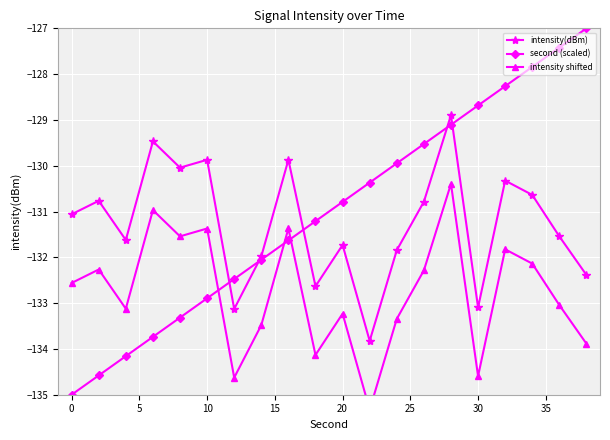

What is the maximum value for second (scaled)?

-127.0